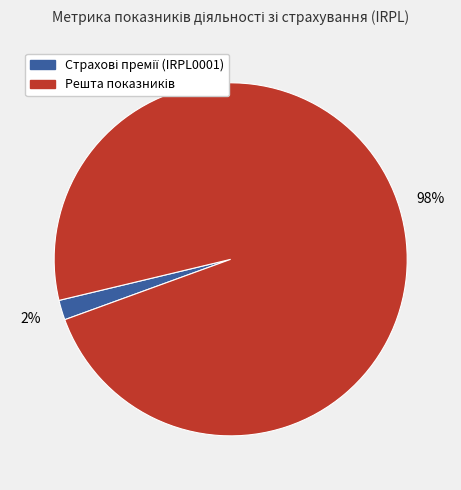

To the nearest percent, what is the average slice percentage?

50%